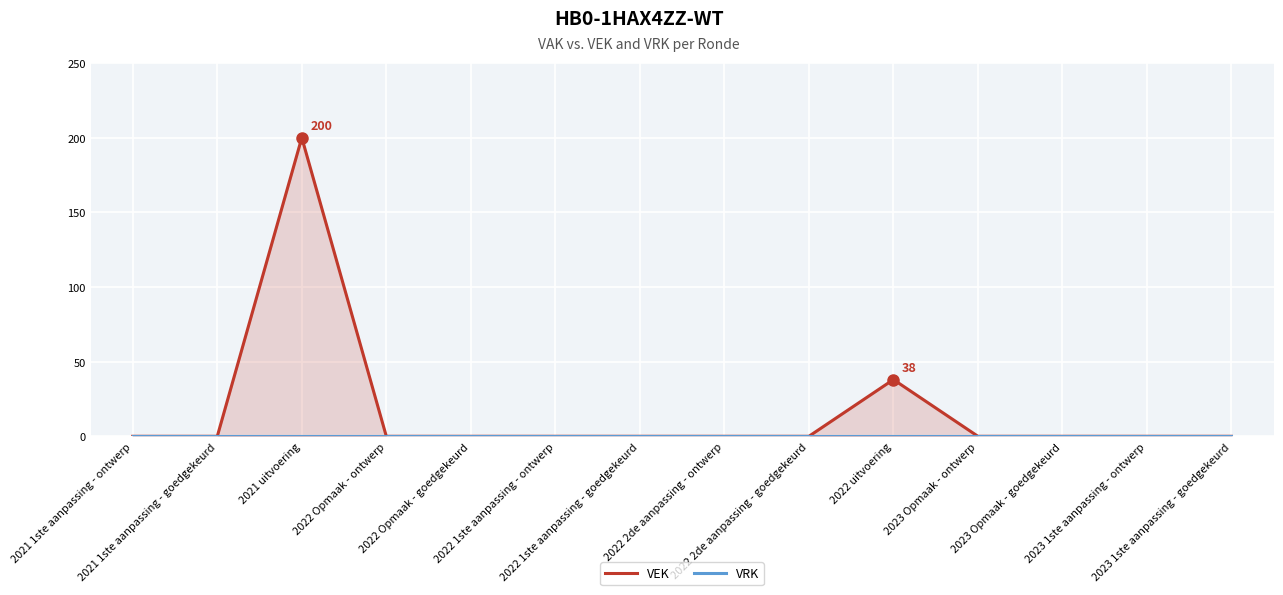

True or false: VRK and VEK intersect in this chart.

False